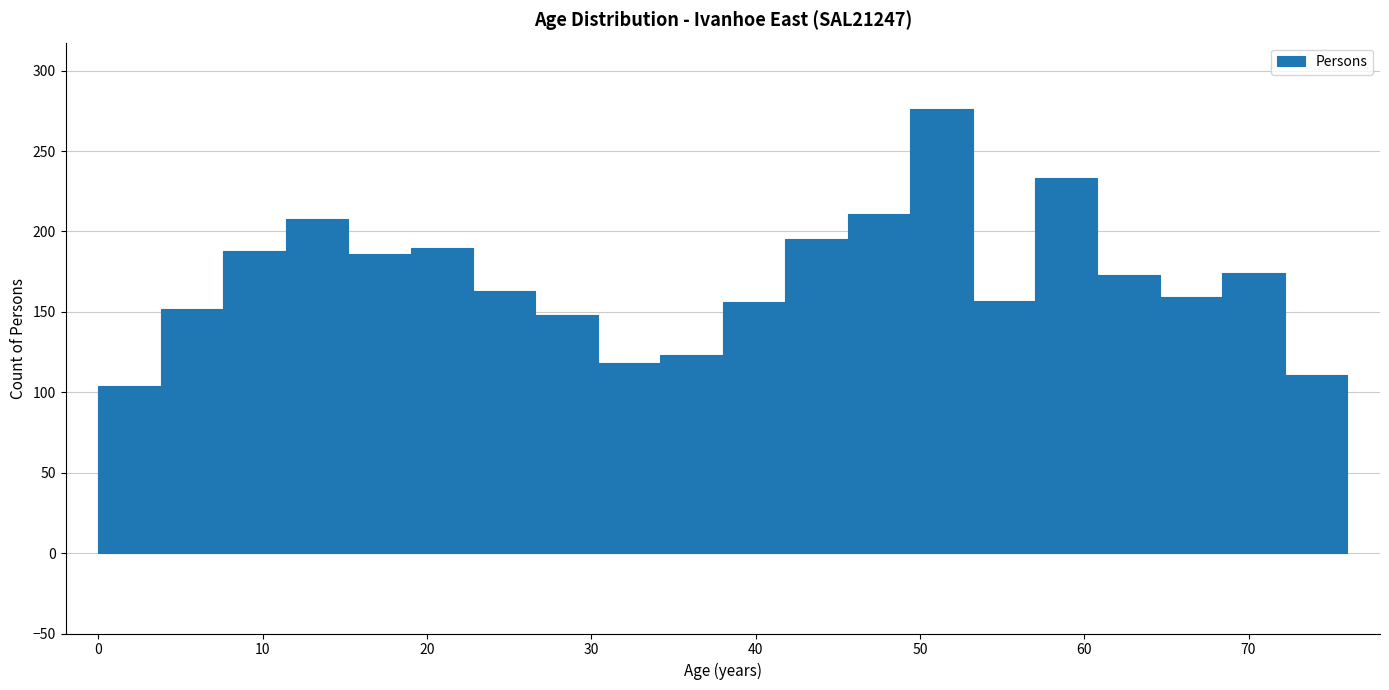

Around what value on the x-axis is the tallest bar? Give the approximate position of its centre, as read against the axis.

51